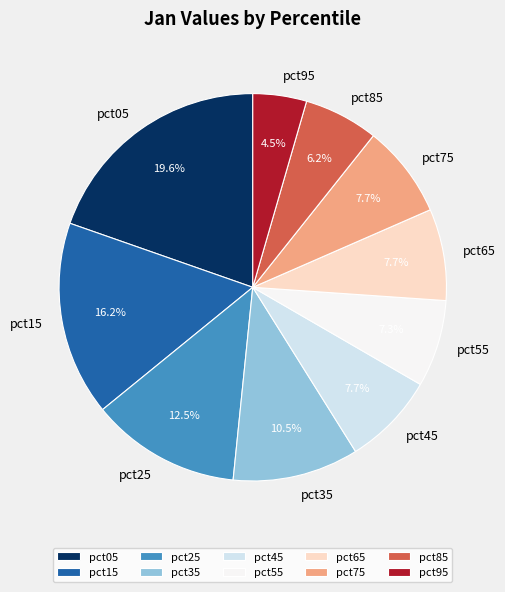

To the nearest percent, what is the difference between the largest and smallest slice percentages?

15%